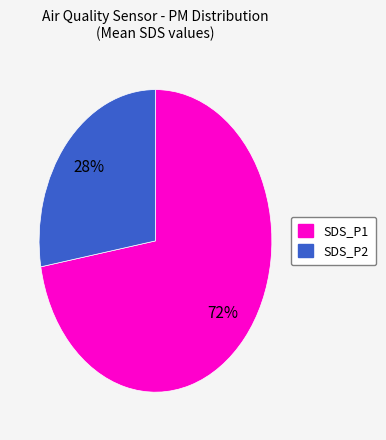

Is it true that SDS_P1 is 77% of the pie?

False